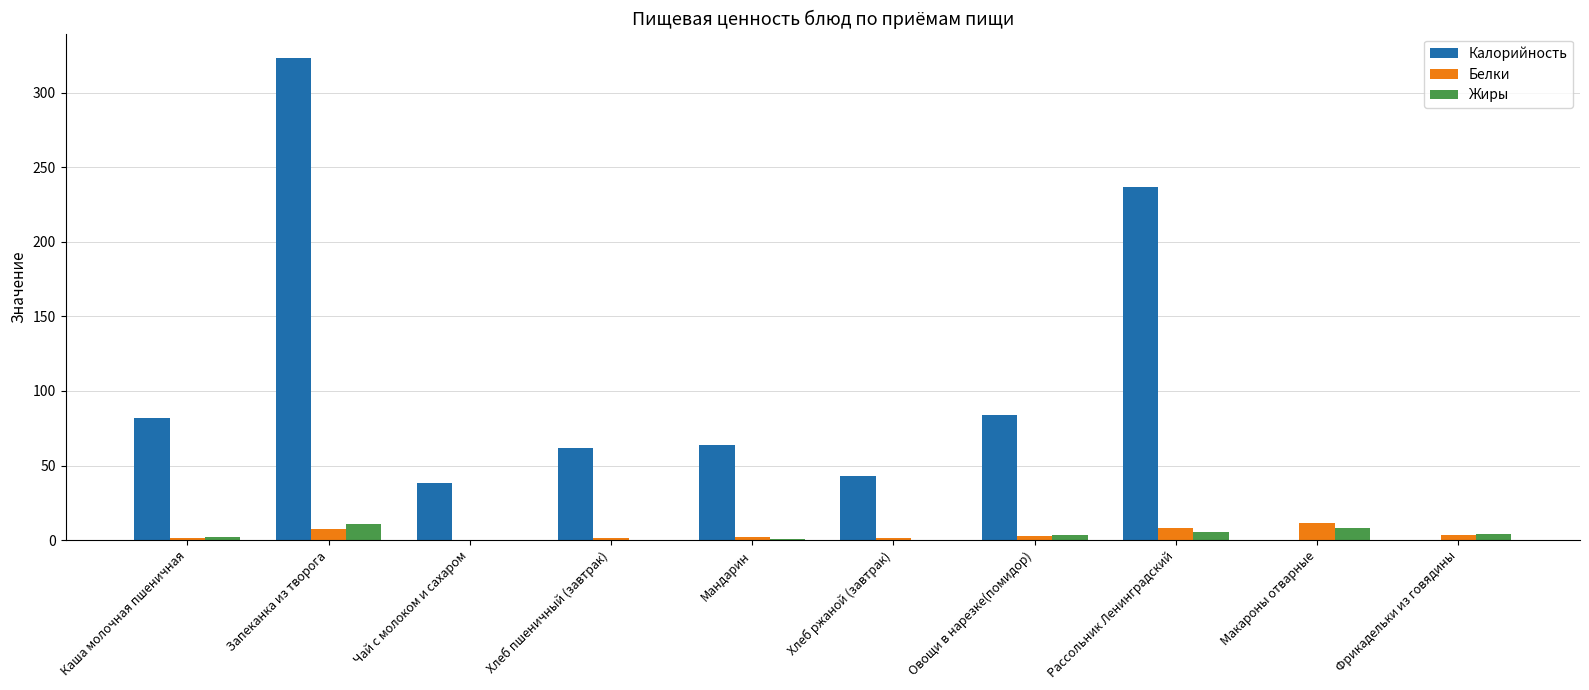

What is the total value across all series at Запеканка из творога?

341.8